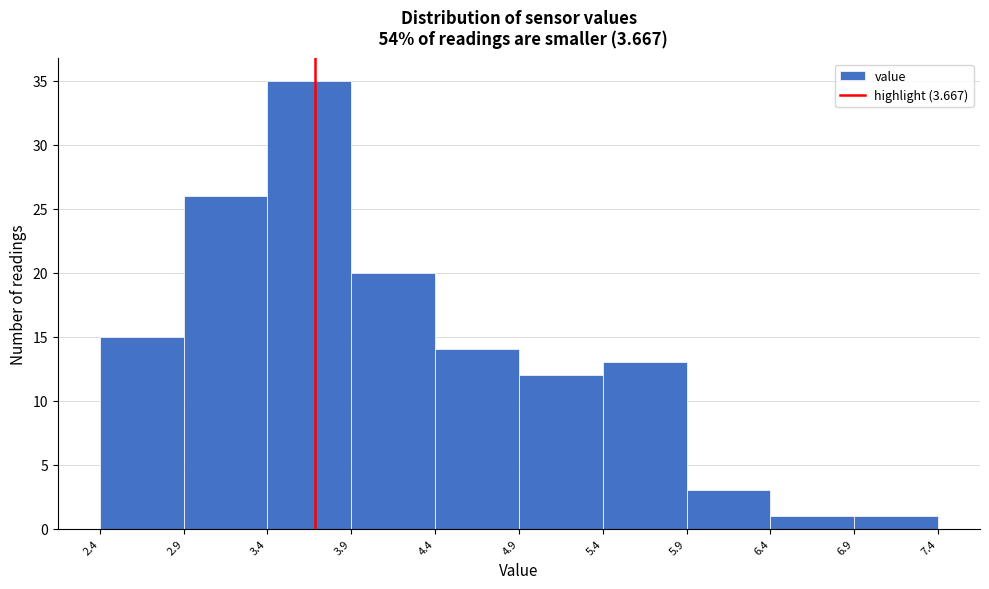

Reading left to right, transcribe this chart: for each bar, give the range it covers on the x-axis and its height. The values are not printed on the chart, so give them approximately, as read against the axis.

2.4 to 2.9: 15
2.9 to 3.4: 26
3.4 to 3.9: 35
3.9 to 4.4: 20
4.4 to 4.9: 14
4.9 to 5.4: 12
5.4 to 5.9: 13
5.9 to 6.4: 3
6.4 to 6.9: 1
6.9 to 7.4: 1